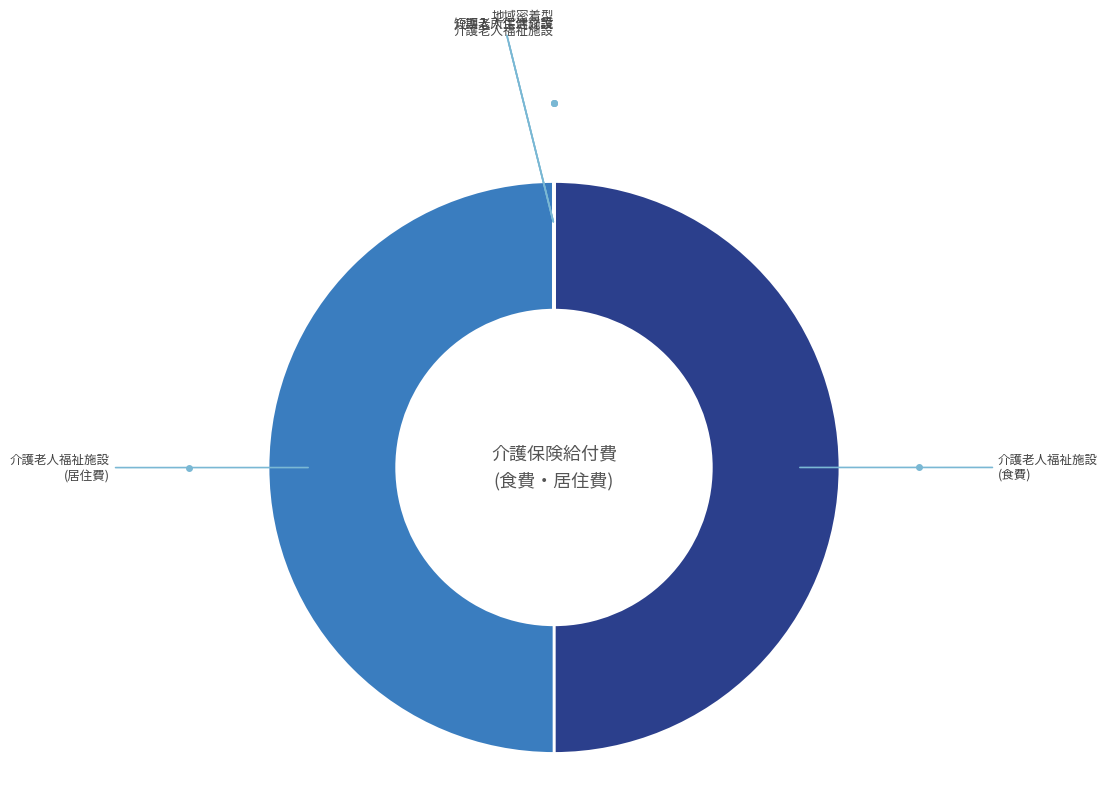

Is it true that 介護老人福祉施設 (食費) is 50% of the pie?

True